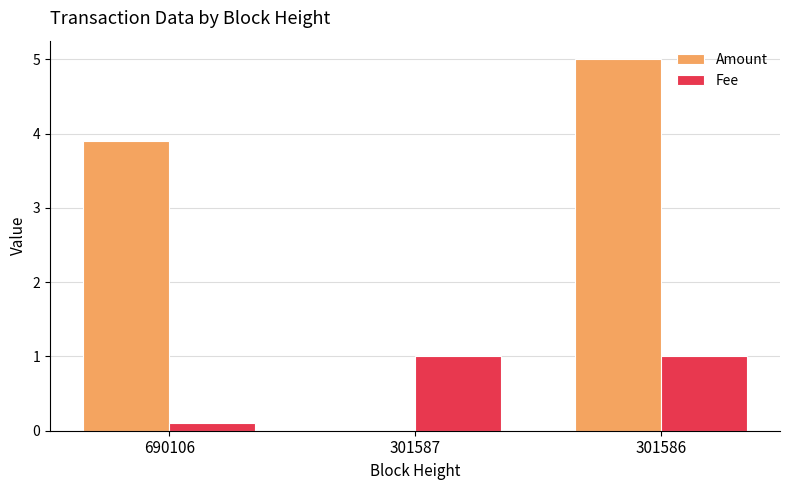

At which label does Amount reach its peak?

301586